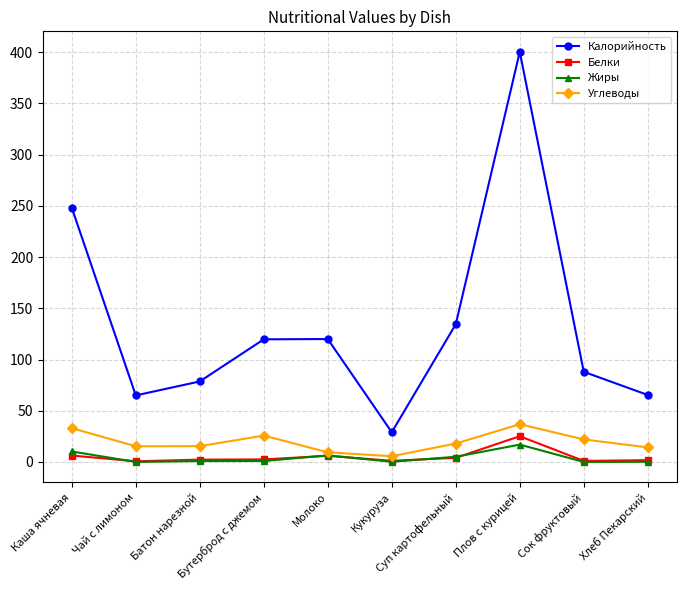

What position from the left is Чай с лимоном?

2